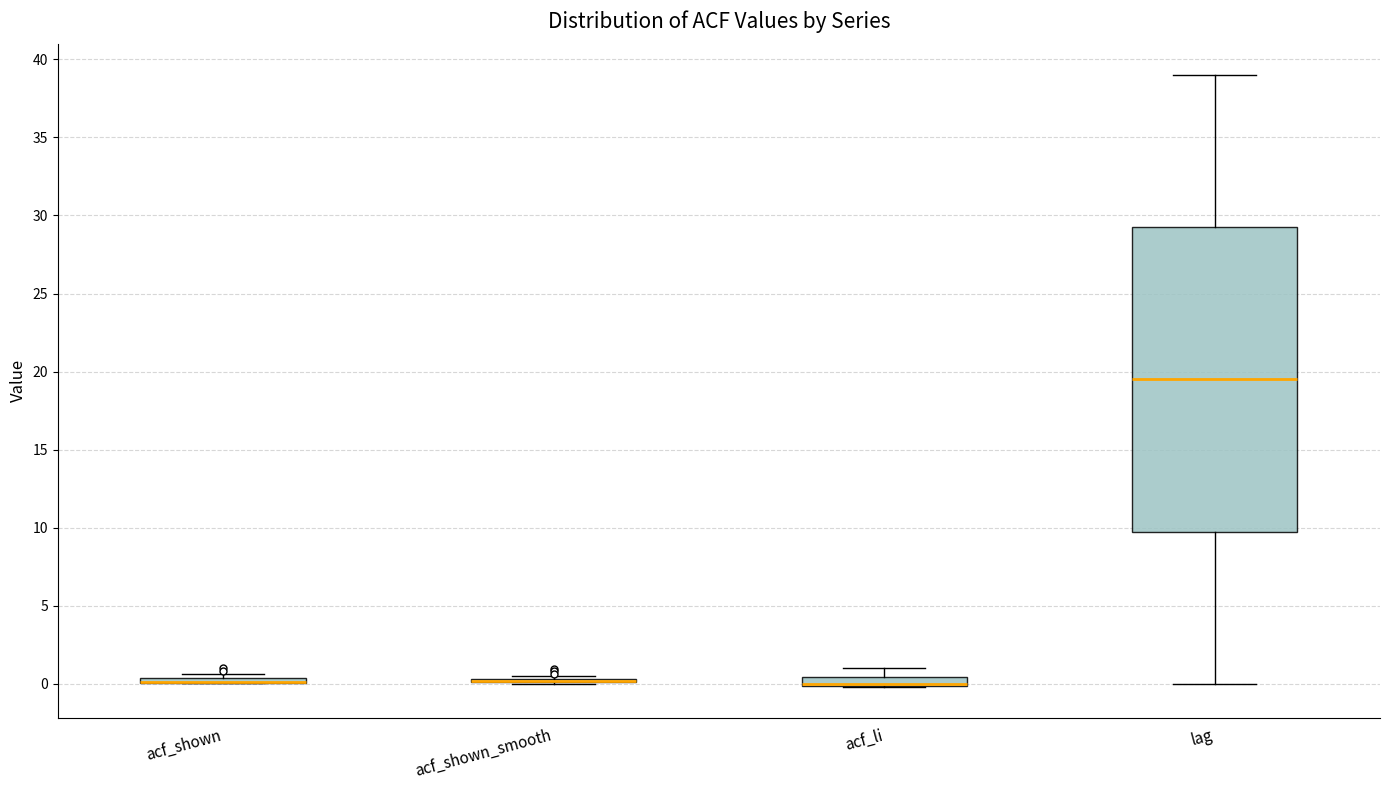

Where is the lower edge of the box for acf_shown on the y-axis? The values are not printed on the chart, so give them approximately, as read against the axis.

0.0